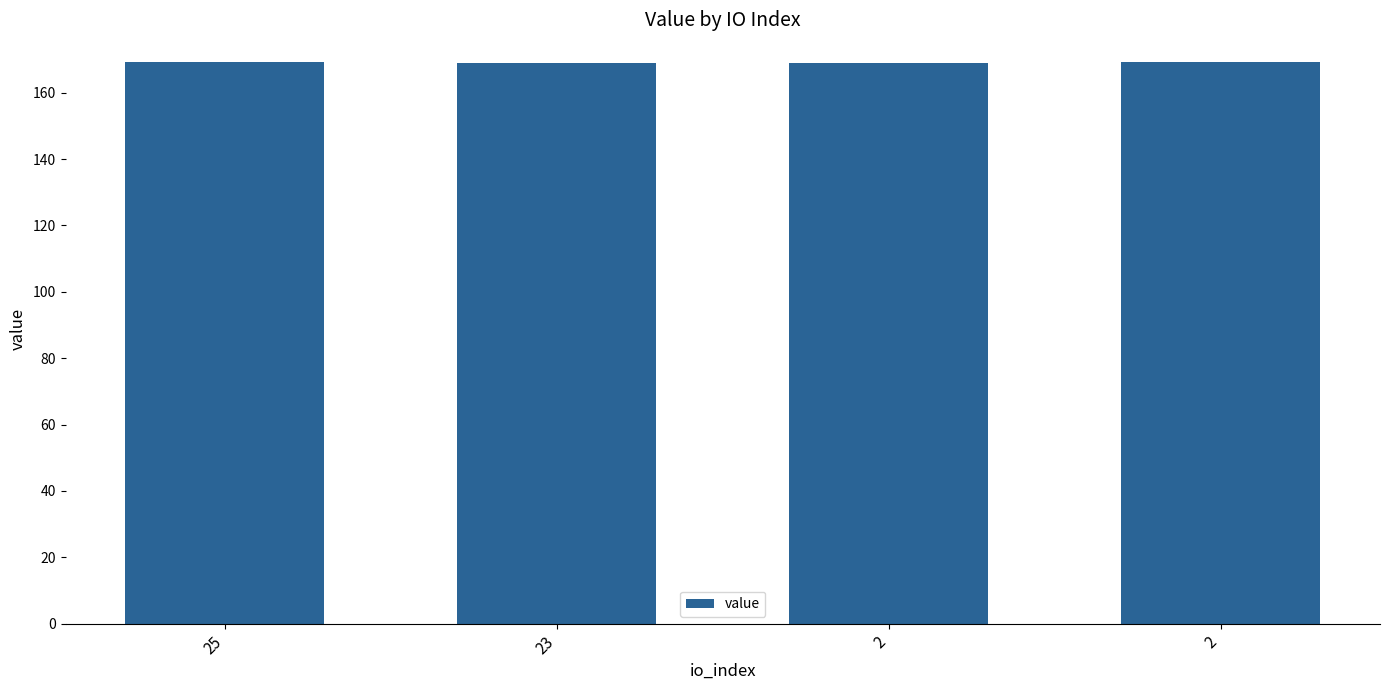

List the labels in order of value, largest first.

25, 2, 23, 2